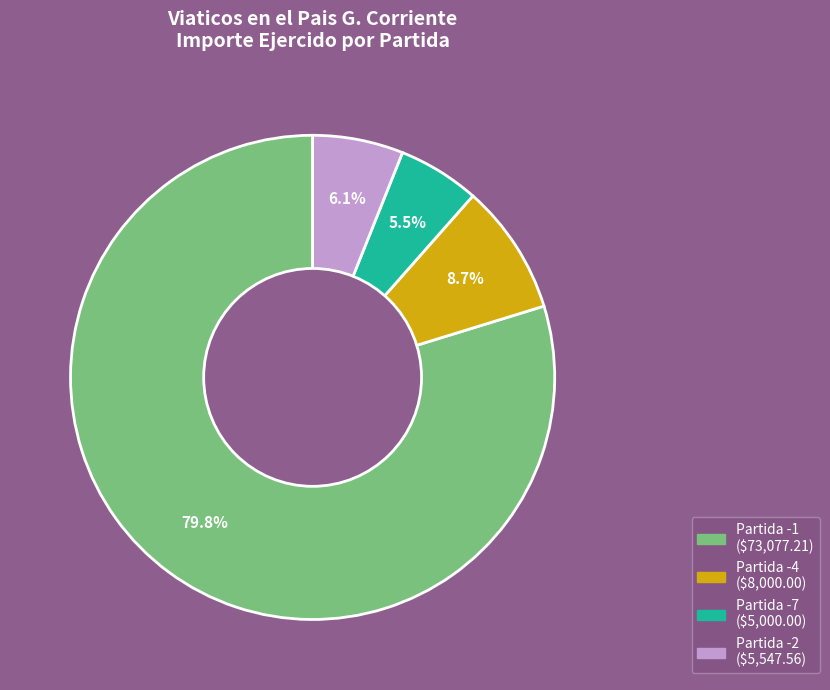

Is there a majority slice in this chart?

Yes